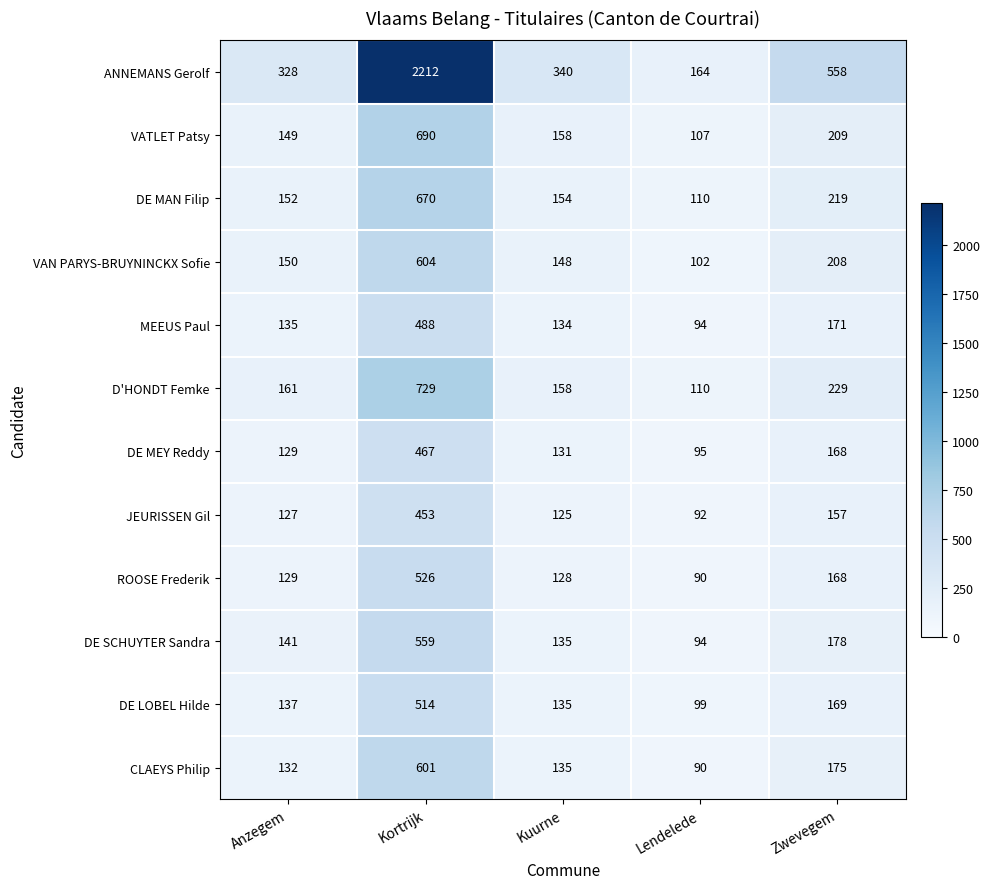

Rank the series by their maximum value, from highest to lowest.

ANNEMANS Gerolf, D'HONDT Femke, VATLET Patsy, DE MAN Filip, VAN PARYS-BRUYNINCKX Sofie, CLAEYS Philip, DE SCHUYTER Sandra, ROOSE Frederik, DE LOBEL Hilde, MEEUS Paul, DE MEY Reddy, JEURISSEN Gil